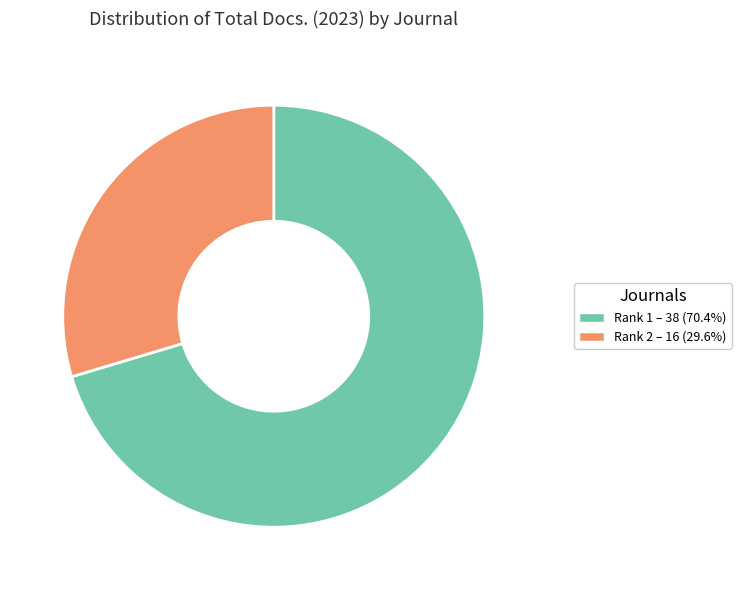

Approximately how many times larger is the value at Rank 2 – 16 (29.6%) compared to Rank 1 – 38 (70.4%)?

0.4